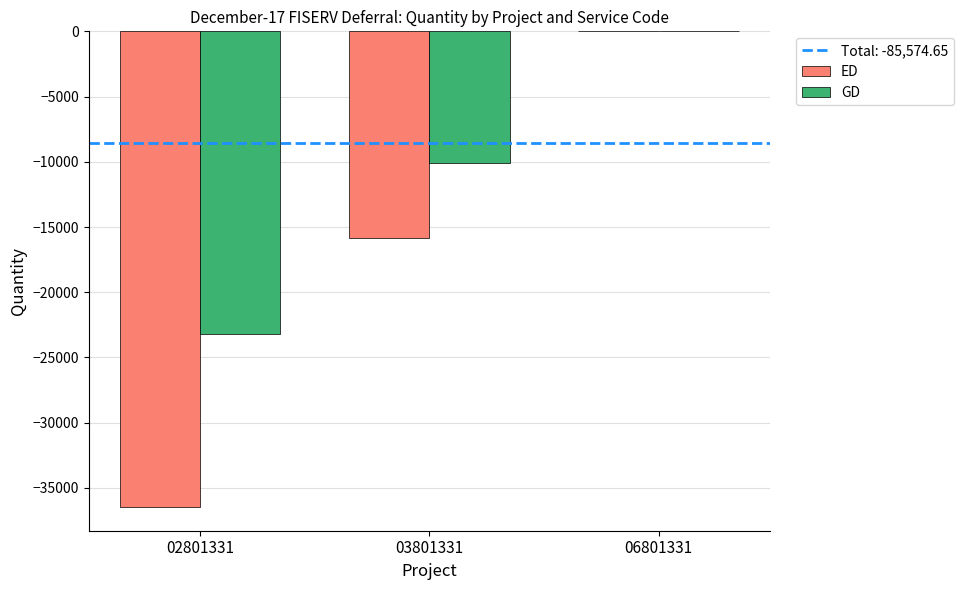

How many data points does each series have?

3